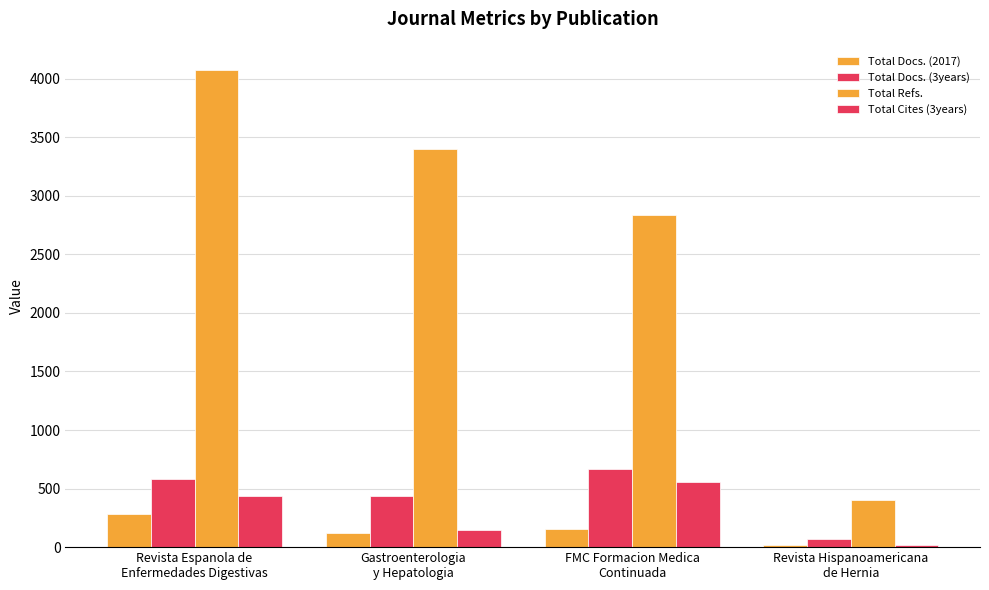

How many series are shown in this chart?

4